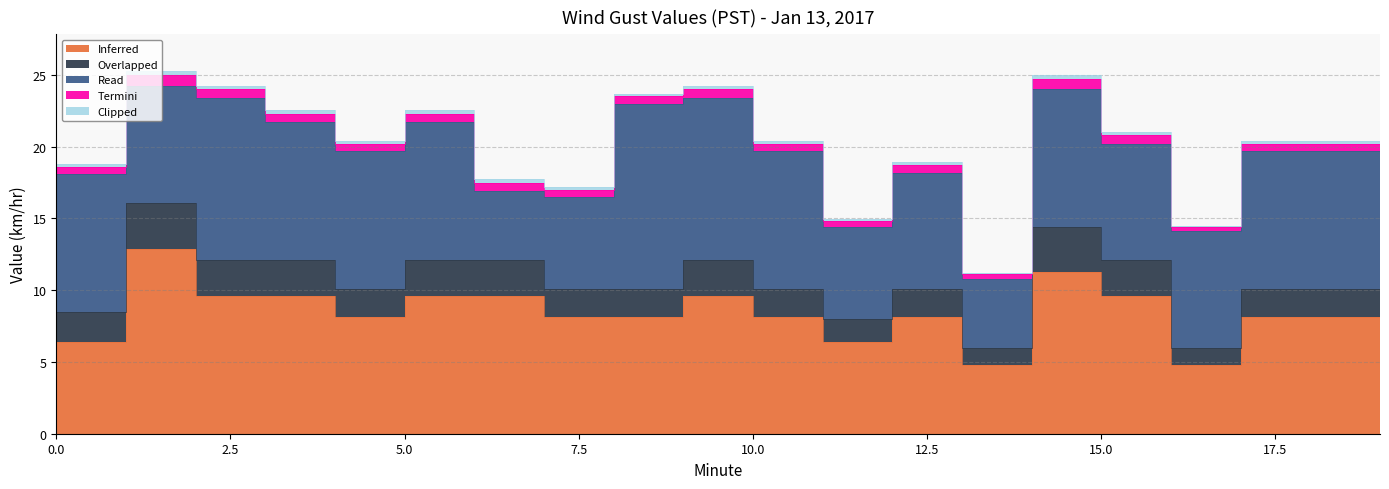

What is the approximate value of Inferred at 7?

8.1